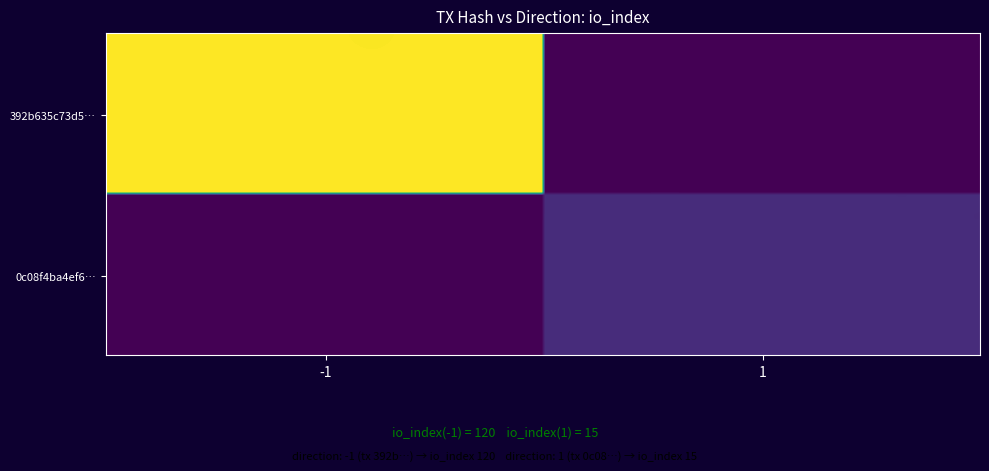

What is the difference between the maximum and minimum values in the 392b635c73d5d16c4da8e587eaed62bf7e045ff series?

121